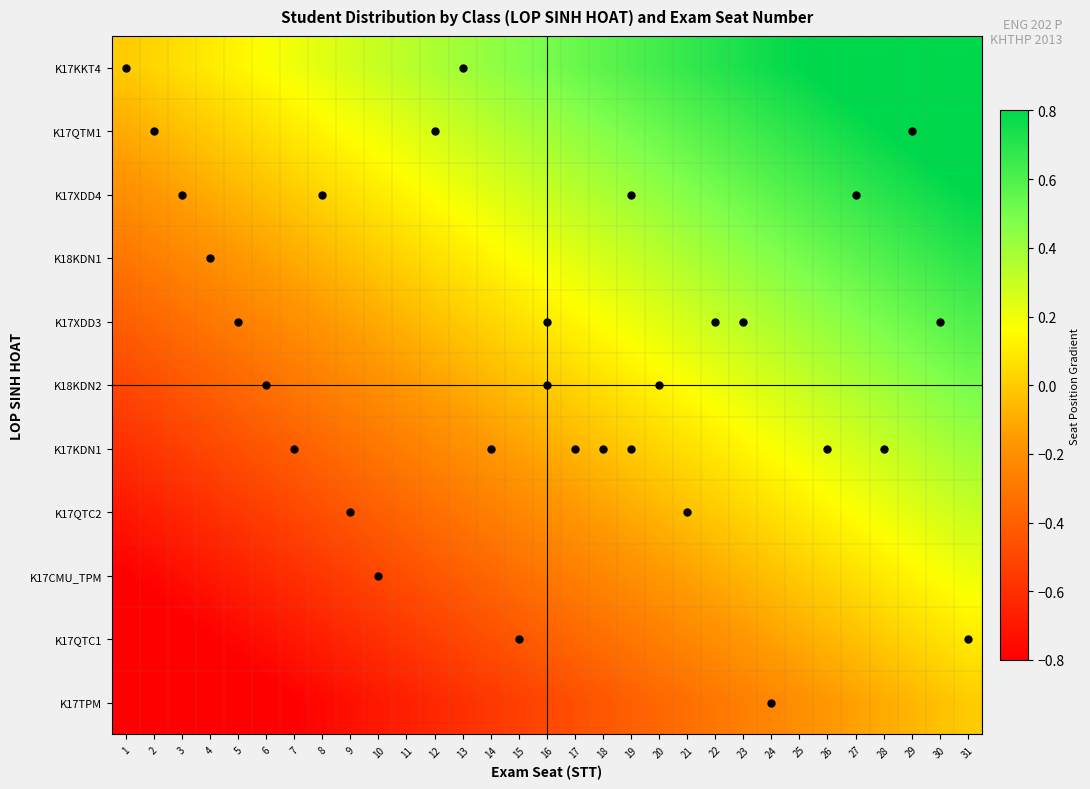

Rank the series by their maximum value, from lowest to highest.

K17TPM, K17QTC1, K17CMU_TPM, K17QTC2, K17KDN1, K18KDN2, K17XDD3, K18KDN1, K17XDD4, K17QTM1, K17KKT4